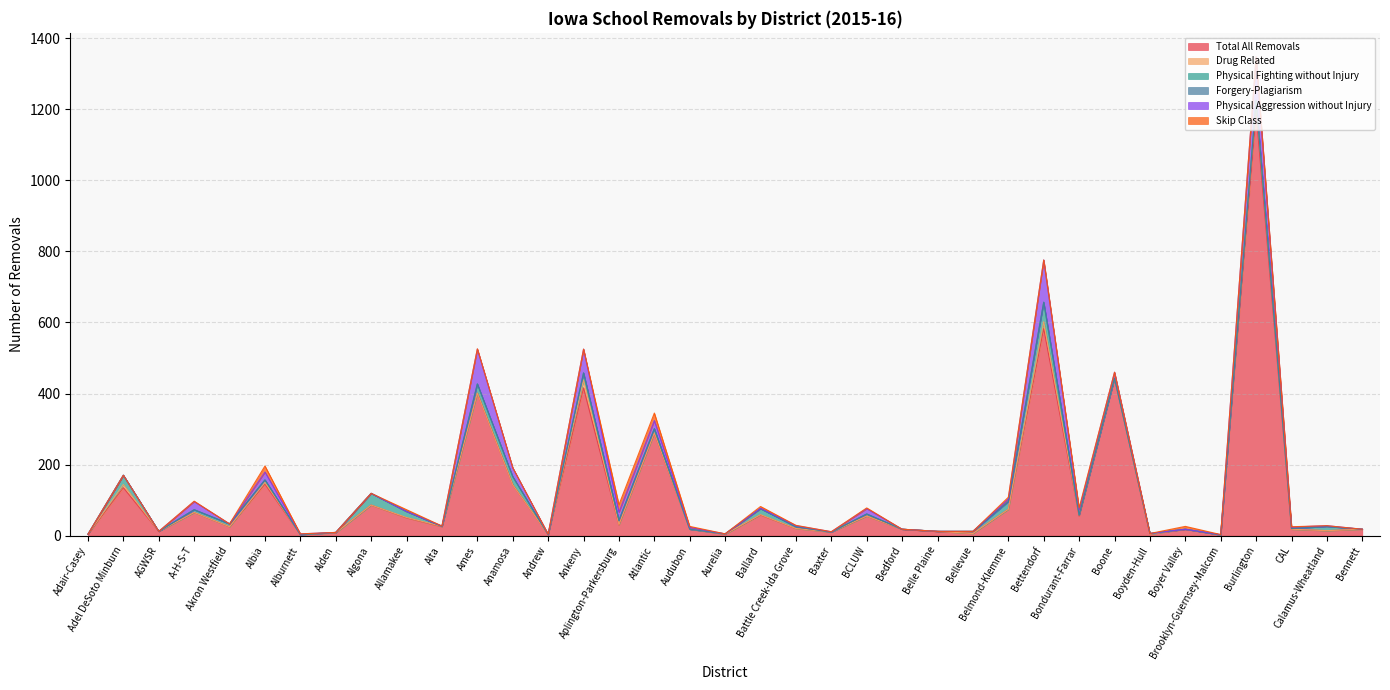

At which category does Physical Aggression without Injury reach its first local valley?

Akron Westfield